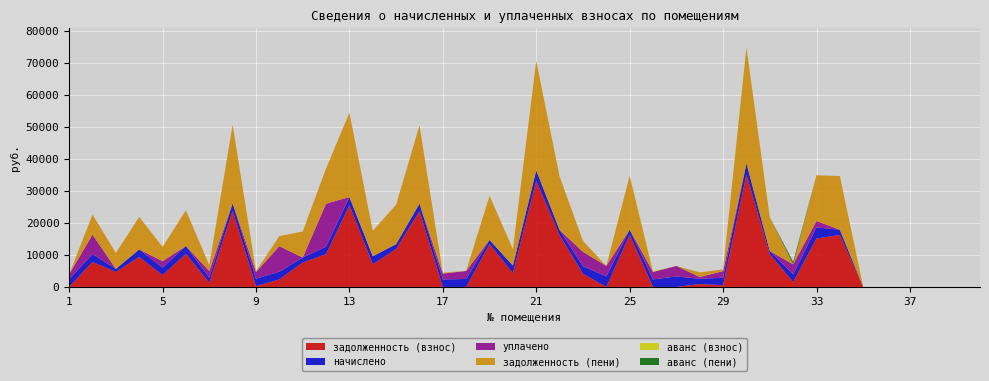

Reading left to right, what are all the values shown in this chart?

задолженность (взнос): 0.0	7847.0	4700.8	9368.4	3693.4	10371.6	1337.7	23800.4	249.6	2335.3	7624.9	10244.4	25565.3	7116.5	11864.3	23693.4	0.0	0.0	13371.0	4341.5	33160.1	16205.6	4116.6	0.0	16312.7	0.0	0.0	895.7	522.1	35139.1	10215.4	1570.0	15147.1	16259.2	0.0	0.0	0.0	0.0	0.0	0.0
начислено: 2371.0	2434.9	932.4	2365.7	2360.3	2429.6	1529.1	2371.0	2354.9	2424.2	1571.8	2360.3	2546.8	2482.8	1523.8	2360.3	2349.6	2482.8	1332.0	2354.9	3303.4	1614.4	2365.7	3287.3	1625.0	2344.3	3282.0	1651.7	2349.6	3500.5	1017.6	2354.9	3489.8	1619.7	0.0	0.0	0.0	0.0	0.0	0.0
уплачено: 1580.6	6079.0	0.0	0.0	2000.0	0.0	2102.0	0.0	2056.9	8000.0	0.0	13449.0	0.0	0.0	0.0	0.0	1835.0	2518.4	0.0	0.0	0.0	0.0	4494.0	3287.4	0.0	2355.2	3282.0	550.6	2078.8	0.0	0.0	3140.0	2000.0	0.0	0.0	0.0	0.0	0.0	0.0	0.0
задолженность (пени): 0.0	6283.6	5011.6	10157.0	4480.2	11181.5	1847.3	24590.8	298.1	3143.4	8148.9	11031.2	26414.2	7944.1	12372.3	24480.2	256.9	8.9	13815.0	5126.4	34261.2	16743.8	3428.2	0.0	16854.4	0.0	0.0	1446.2	521.4	36305.9	10554.6	0.0	14310.4	16799.1	0.0	0.0	0.0	0.0	0.0	0.0
аванс (взнос): 0.0	0.0	0.0	0.0	0.0	0.0	0.0	0.0	0.0	0.0	0.0	0.0	0.0	0.0	0.0	0.0	3.0	75.3	0.0	0.0	0.0	0.0	0.0	0.0	0.0	260.5	2.3	0.0	0.0	0.0	0.0	0.0	0.0	0.0	0.0	0.0	0.0	0.0	0.0	0.0
аванс (пени): 0.0	0.0	0.0	0.0	0.0	0.0	0.0	0.0	0.0	0.0	0.0	0.0	0.0	0.0	0.0	0.0	0.0	0.0	0.0	0.0	0.0	0.0	0.0	0.0	0.0	1.0	2.3	0.0	0.0	0.0	0.0	785.0	0.0	0.0	0.0	0.0	0.0	0.0	0.0	0.0